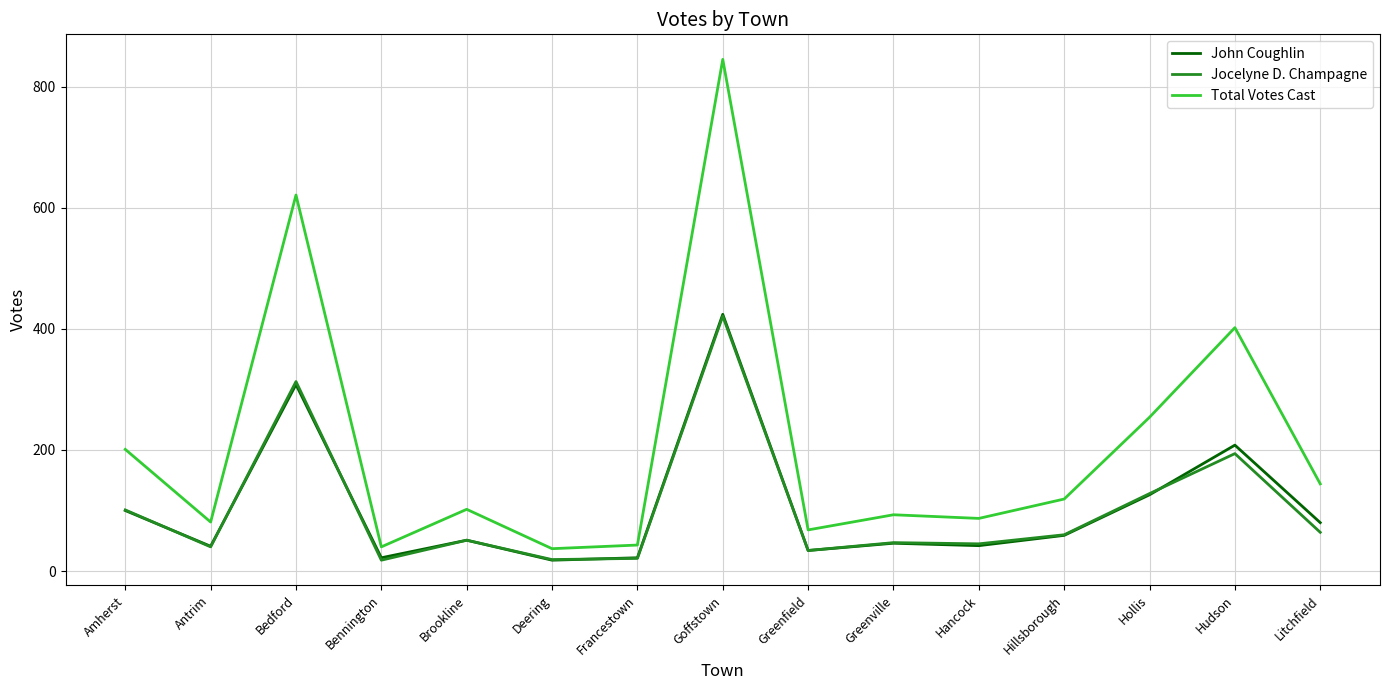

What position from the left is Francestown?

7